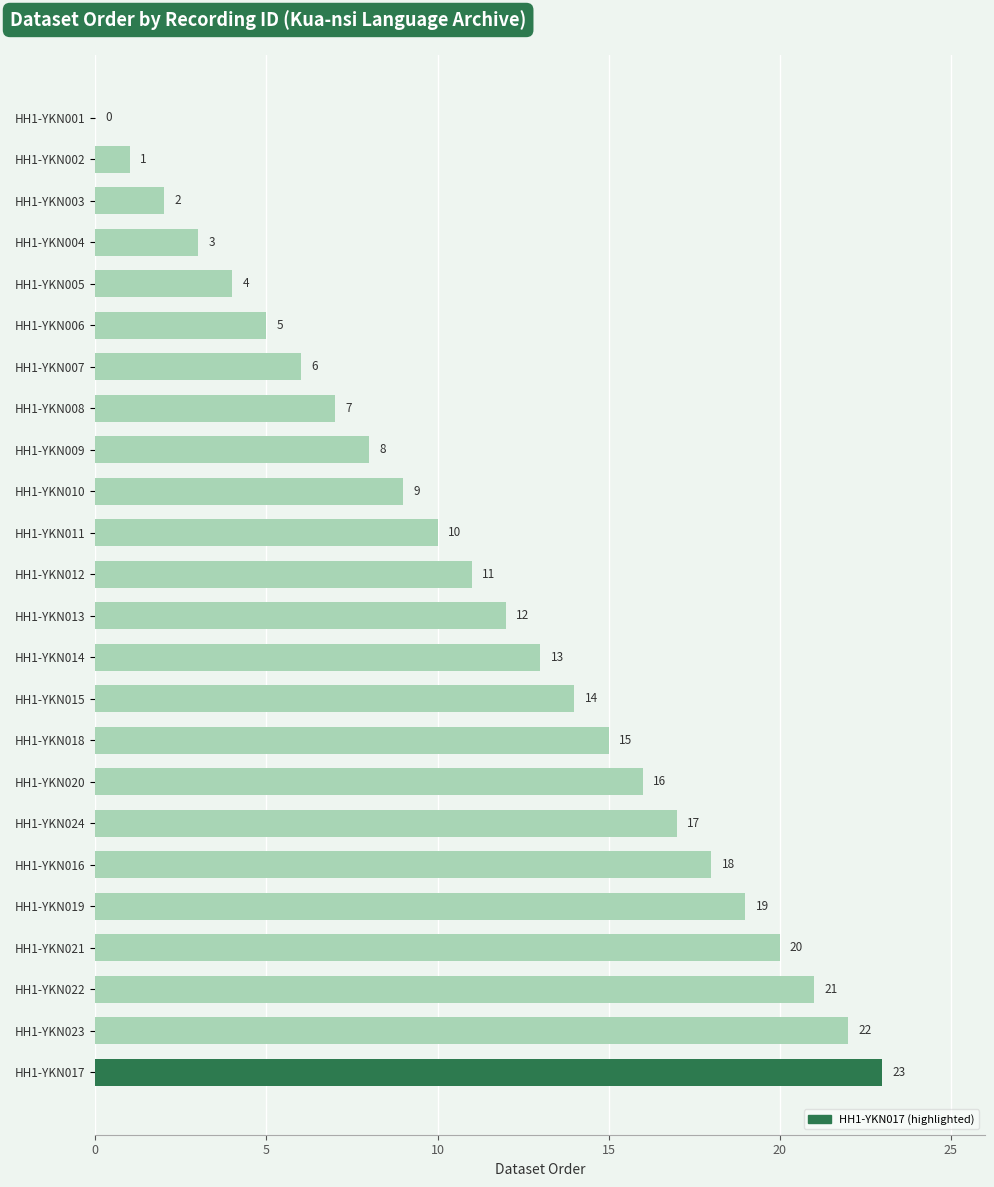

The value at HH1-YKN004 is 2. True or false?

False